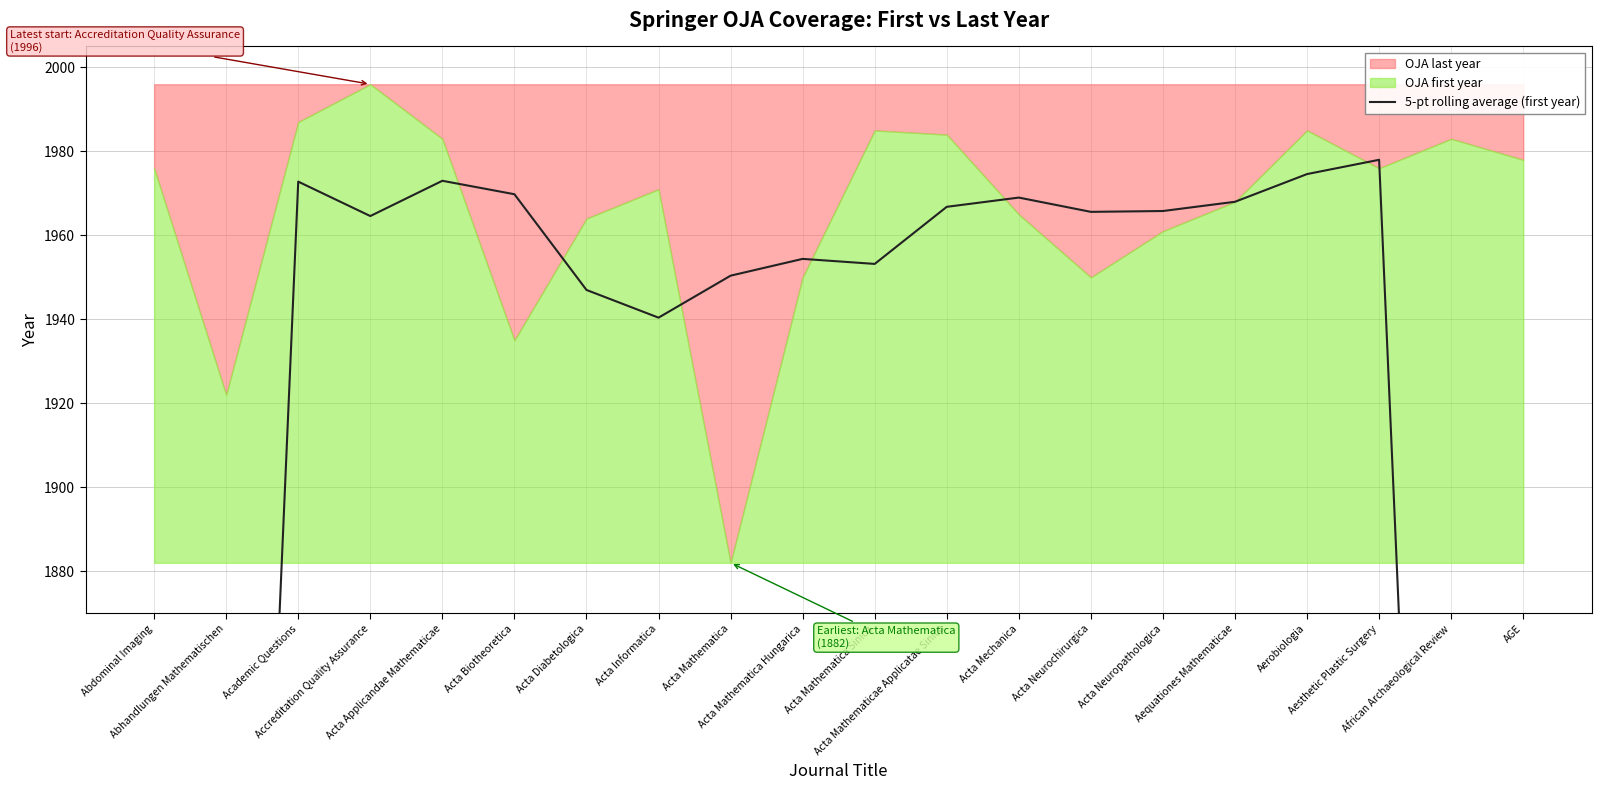

Where does the data first go above 1965?

Academic Questions